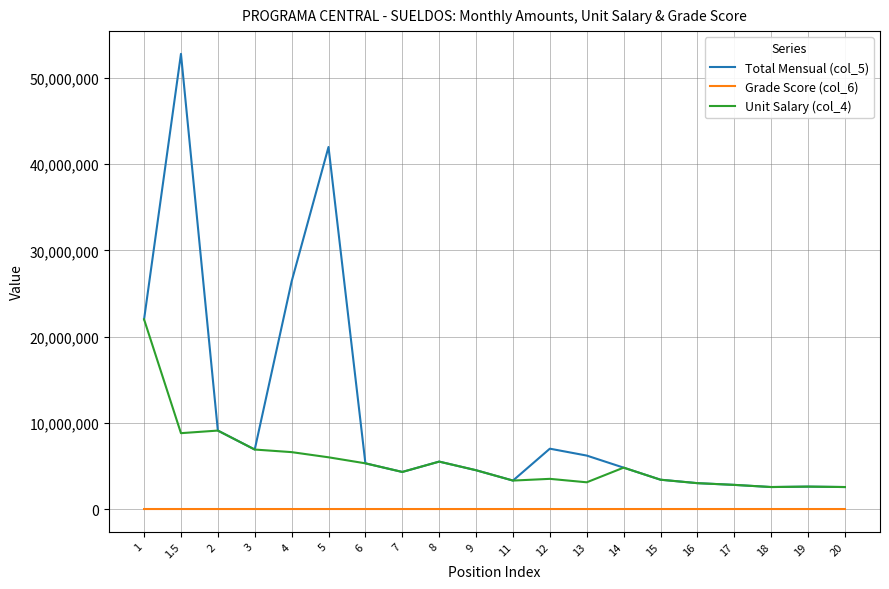

What is the sum of the Unit Salary (col_4) values at 11 and 16?

6300000